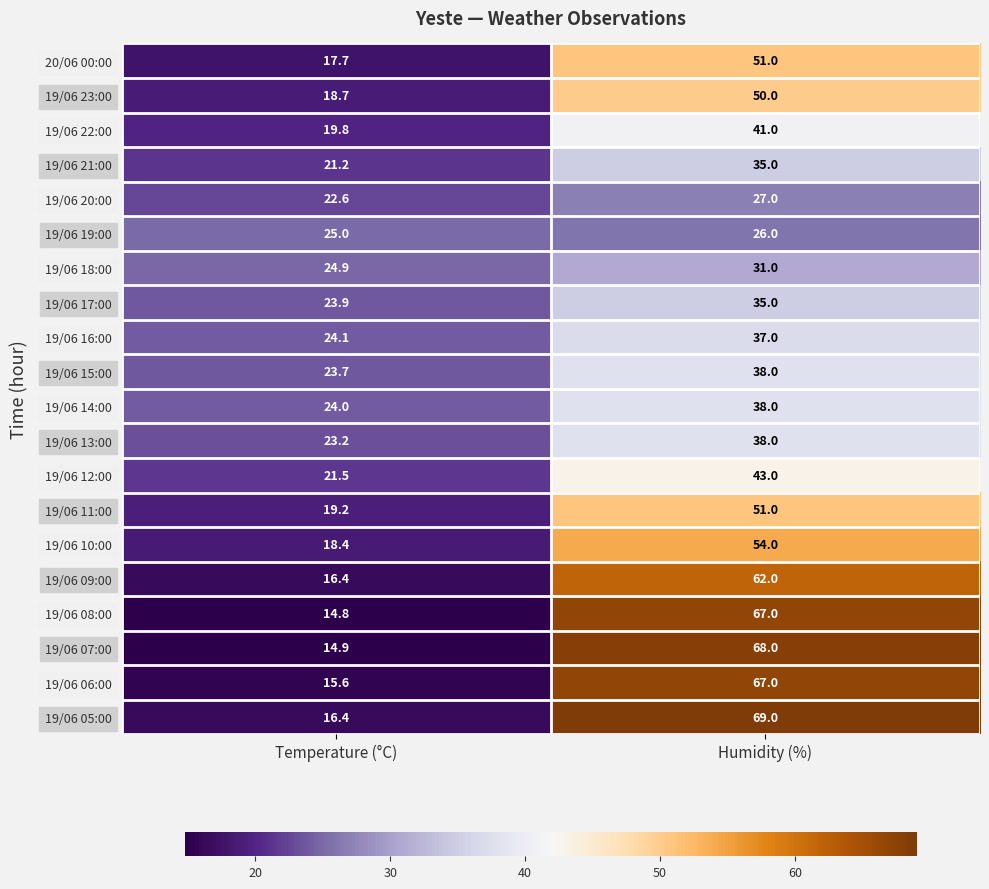

List the labels in order of 19/06 17:00 value, smallest first.

Temperature (°C), Humidity (%)